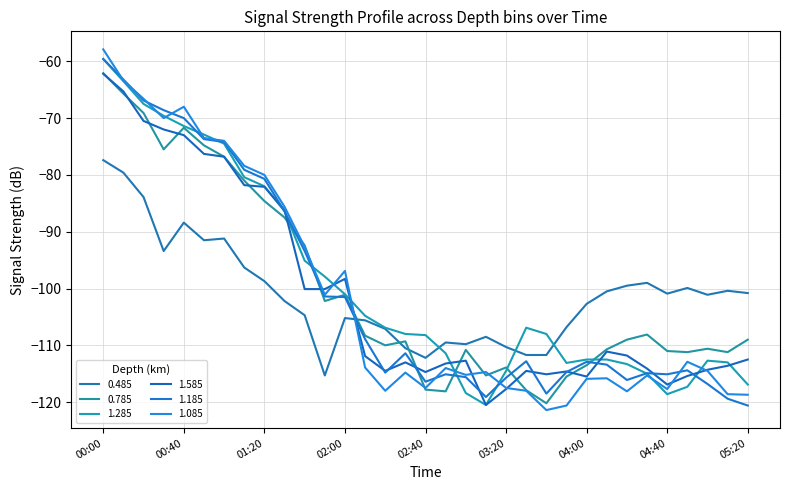

Where is the first local maximum for 1.585?

02:00